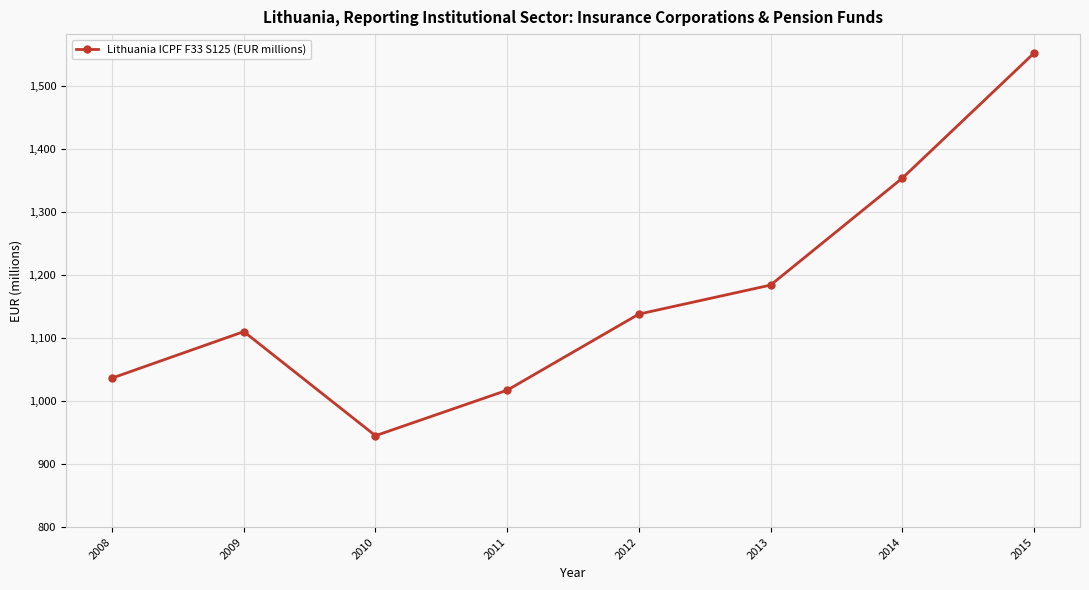

Which has a higher value, 2012 or 2011?

2012